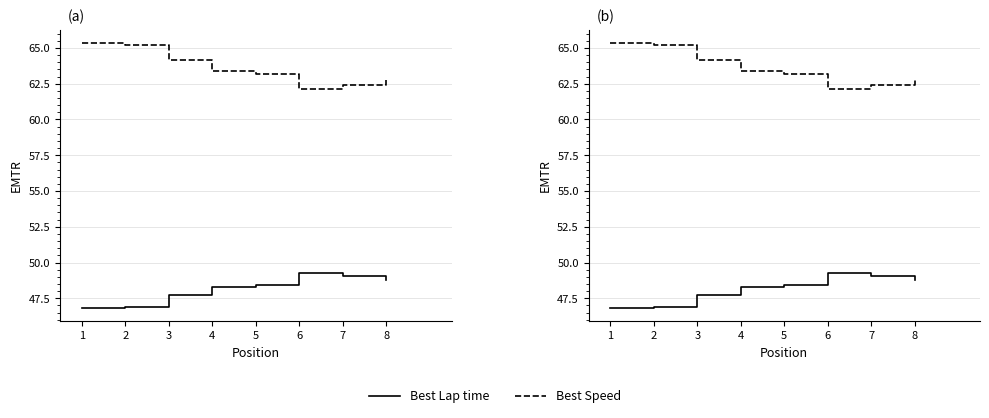

Reading left to right, list all the values displayed in this chart.

Best Lap time: 1=46.8	2=46.9	3=47.7	4=48.3	5=48.5	6=49.3	7=49.1	8=48.7
Best Speed: 1=65.3	2=65.2	3=64.1	4=63.4	5=63.2	6=62.1	7=62.4	8=62.8